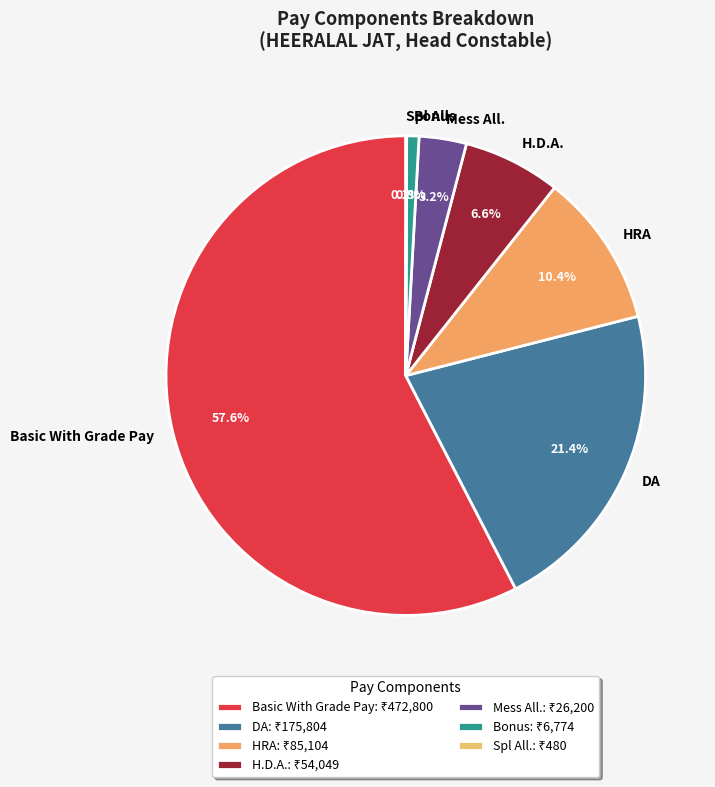

To the nearest percent, what is the combined percentage of Bonus and DA?

22%